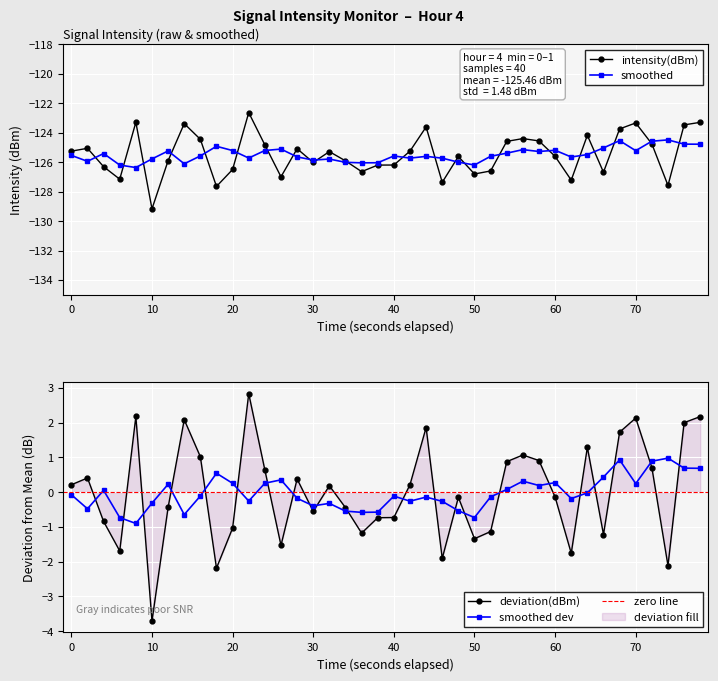

True or false: intensity(dBm) has a value of -125.6 at 60.

True